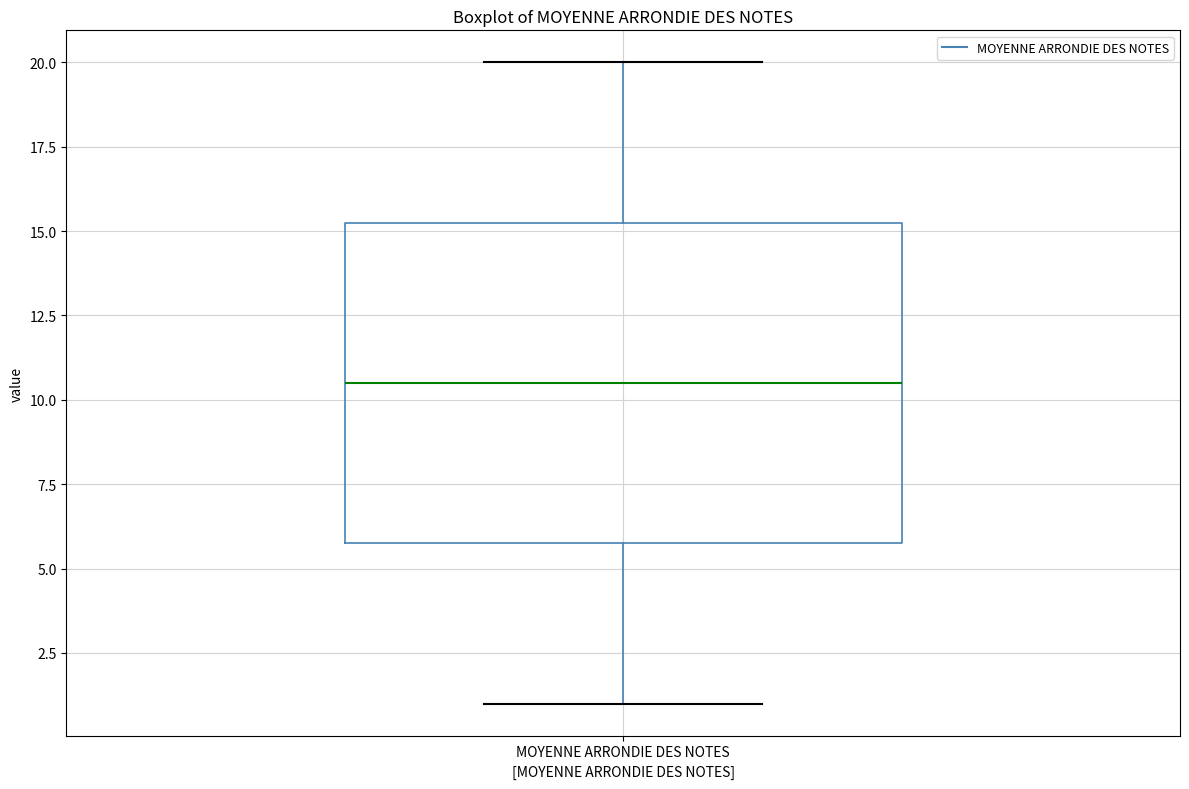

Transcribe this box plot: give where the median line is, the range the box spans, and where the two whiskers end, as read against the y-axis. The values are not printed on the chart, so give them approximately, as read against the axis.

median 10.5, box 6.0 to 15.5, whiskers 1.0 to 20.0